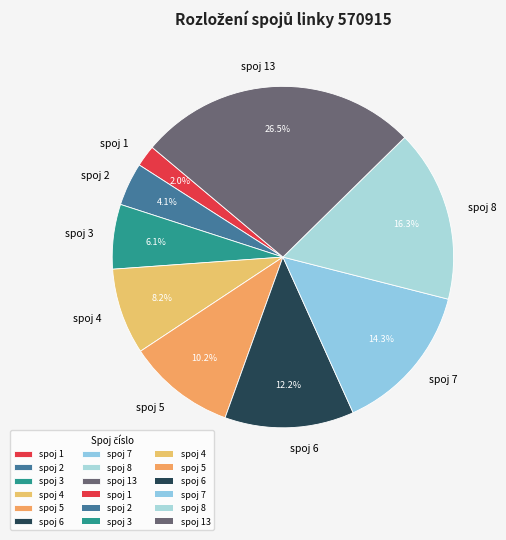

Count the number of slices in the pie.

9